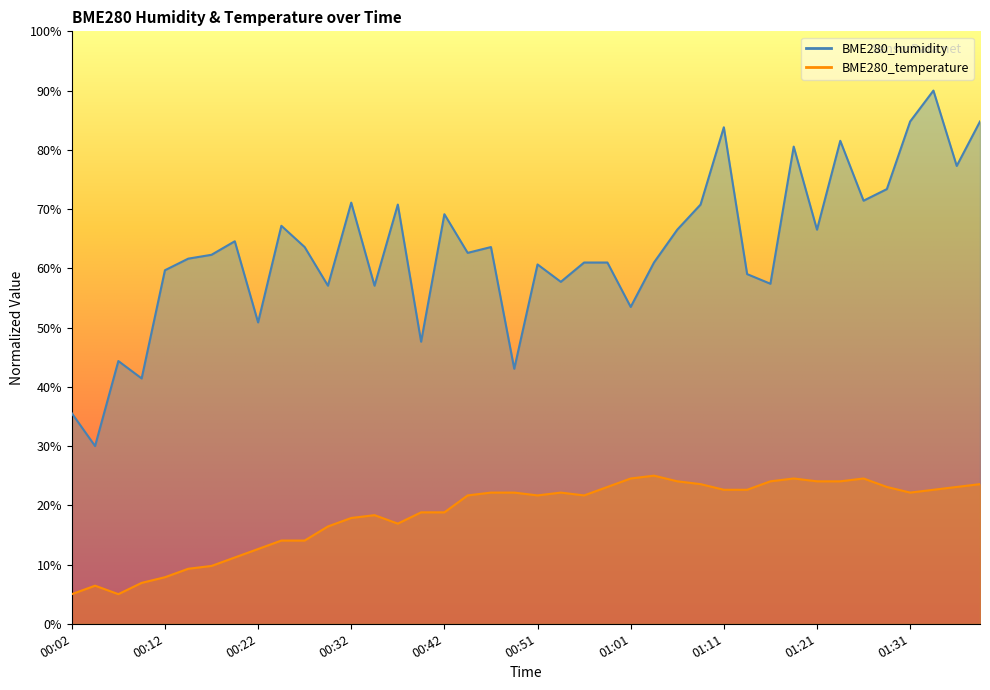

What is the smallest value displayed?

5.0